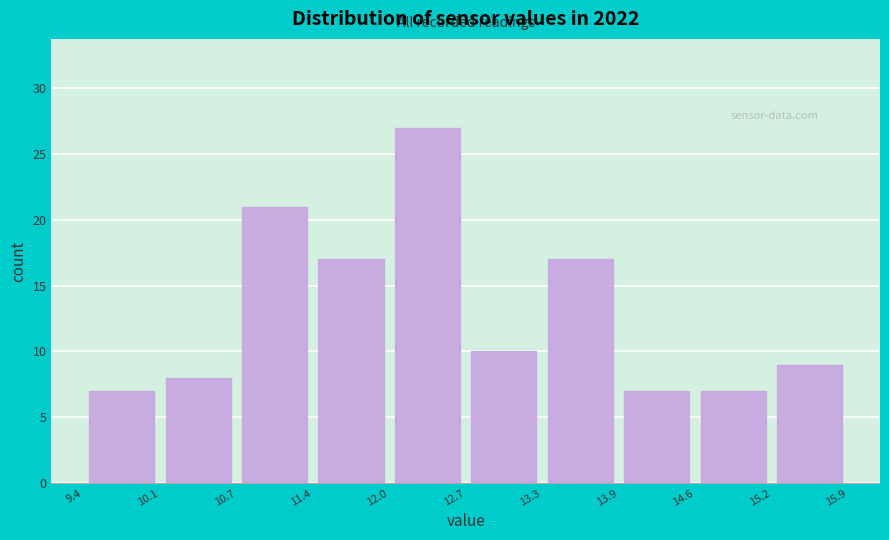

Reading left to right, transcribe this chart: for each bar, give the range it covers on the x-axis and its height. The values are not printed on the chart, so give them approximately, as read against the axis.

9.4 to 10.1: 7
10.1 to 10.7: 8
10.7 to 11.4: 21
11.4 to 12.0: 17
12.0 to 12.7: 27
12.7 to 13.3: 10
13.3 to 13.9: 17
13.9 to 14.6: 7
14.6 to 15.2: 7
15.2 to 15.9: 9